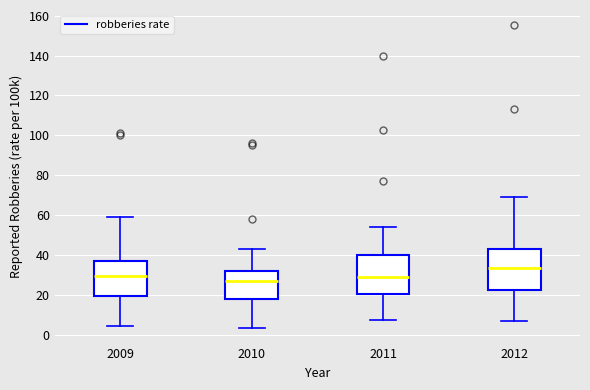

Where does the upper whisker of the box at x = 2011 end on the y-axis? The values are not printed on the chart, so give them approximately, as read against the axis.

54